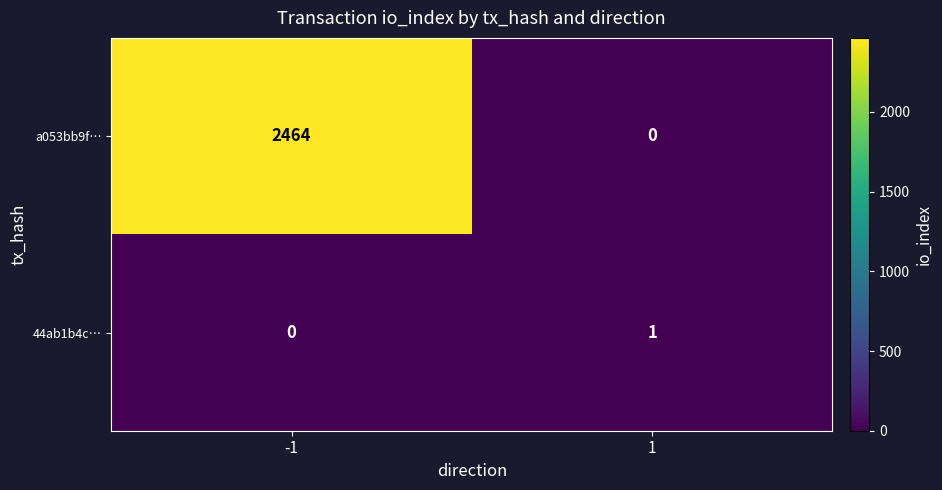

How many data points does each series have?

2